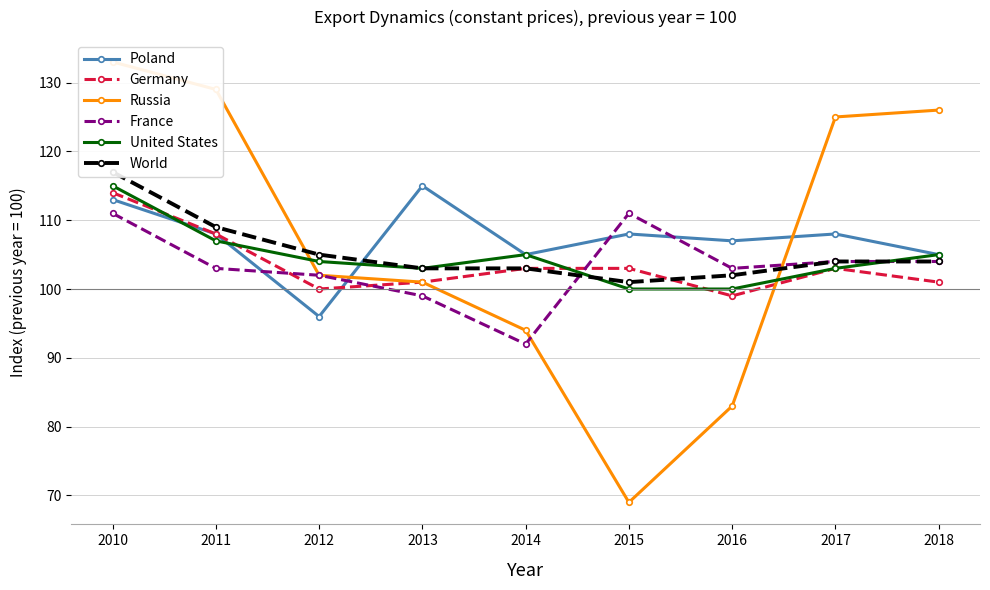

Between which two adjacent categories do United States and France first intersect?

2014 and 2015